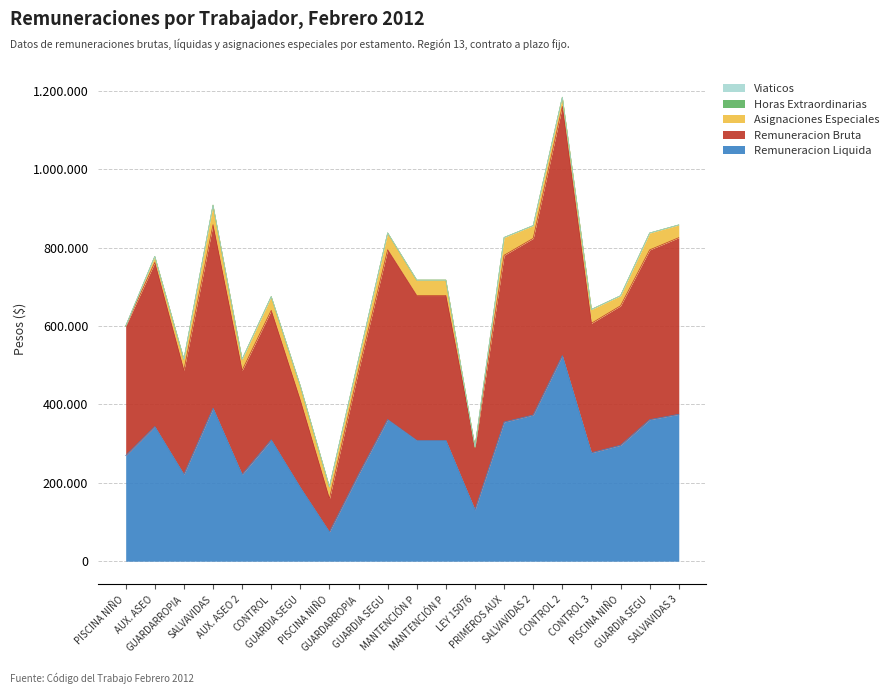

What is the label of the 16th point from the left?

CONTROL 2